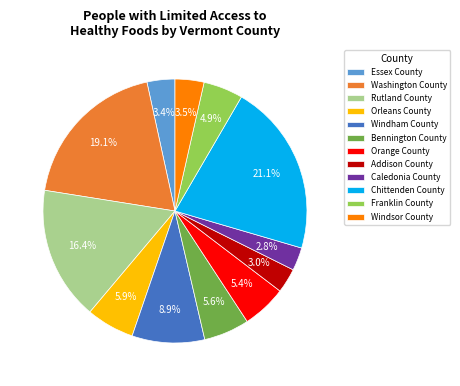

Which category has the biggest portion of the pie?

Chittenden County